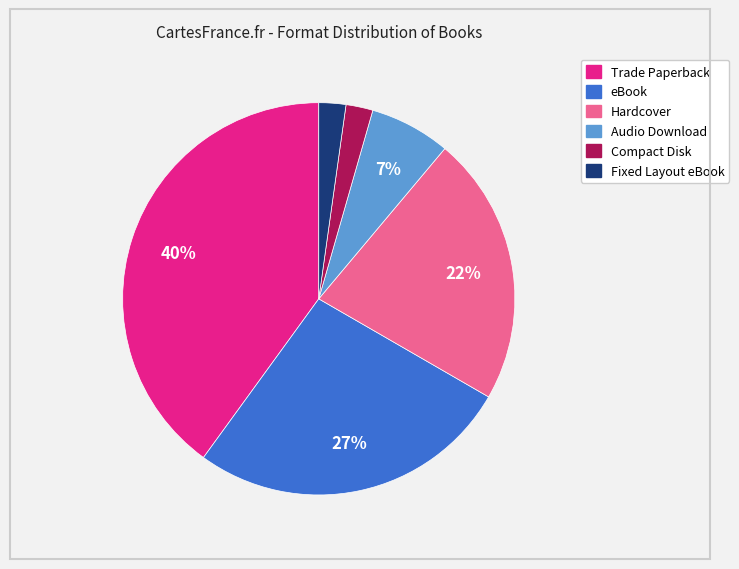

What percentage is the Audio Download slice, to the nearest percent?

7%